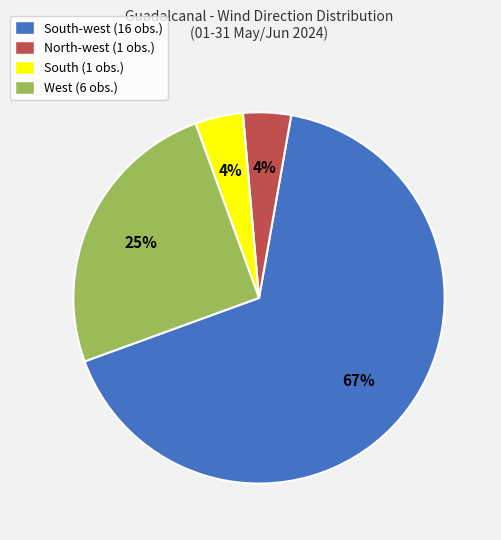

Which has a higher value, South (1 obs.) or West (6 obs.)?

West (6 obs.)